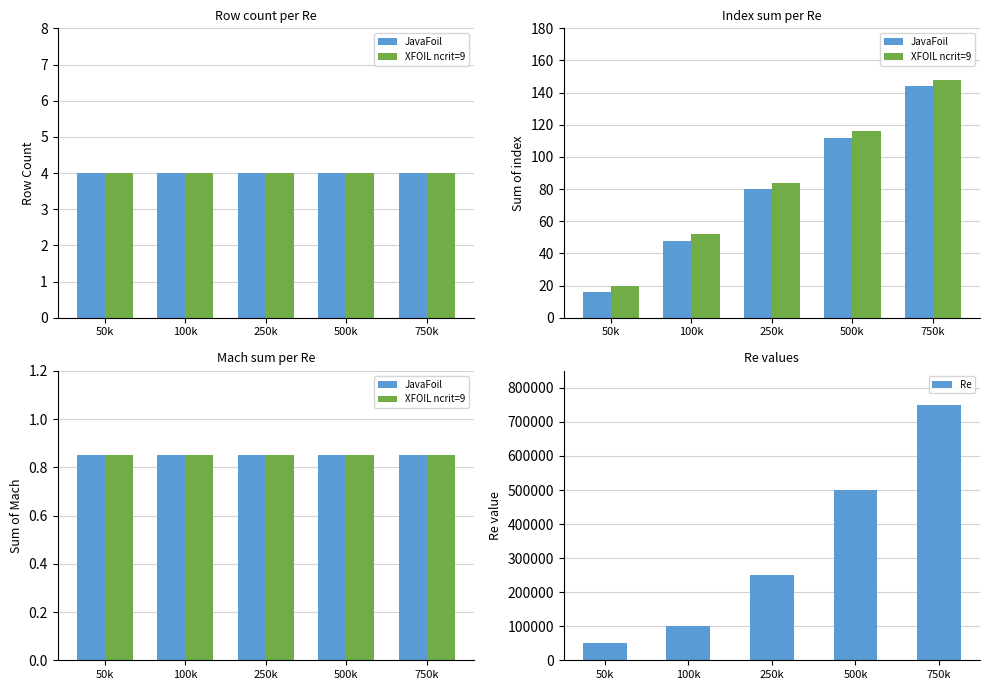

What is the spread (max minus min) of values at 500k?

499999.2